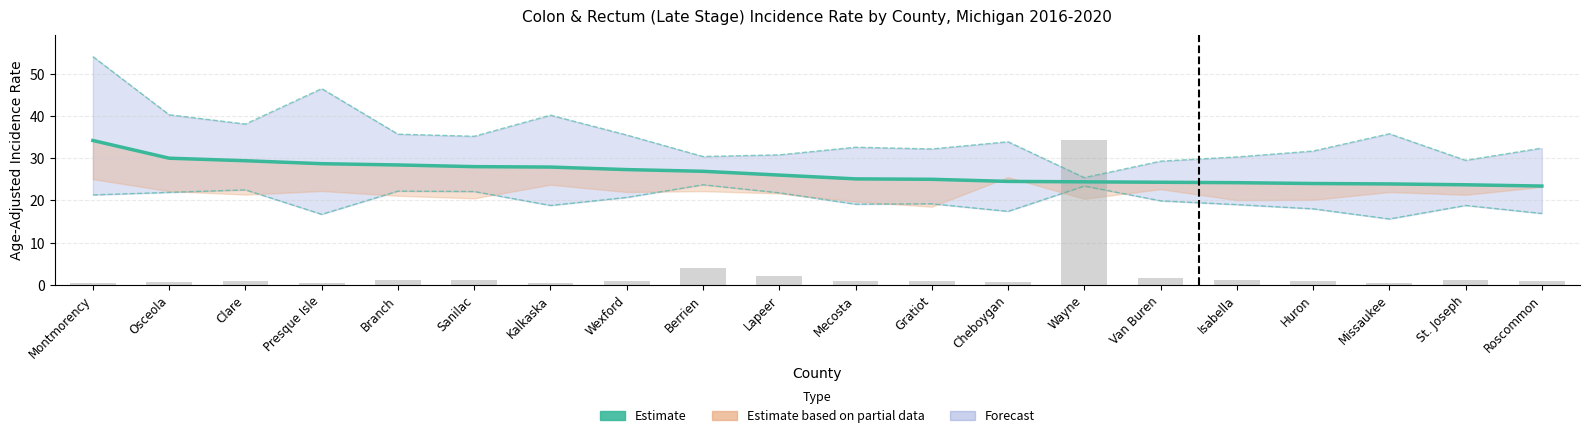

The value of Estimate at Gratiot is 25.0. True or false?

True